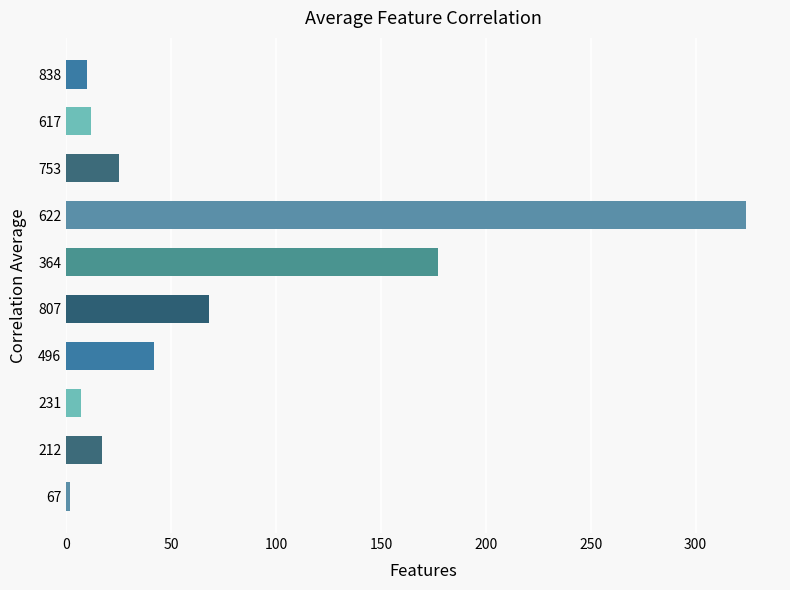

What is the minimum value shown in the chart?

2